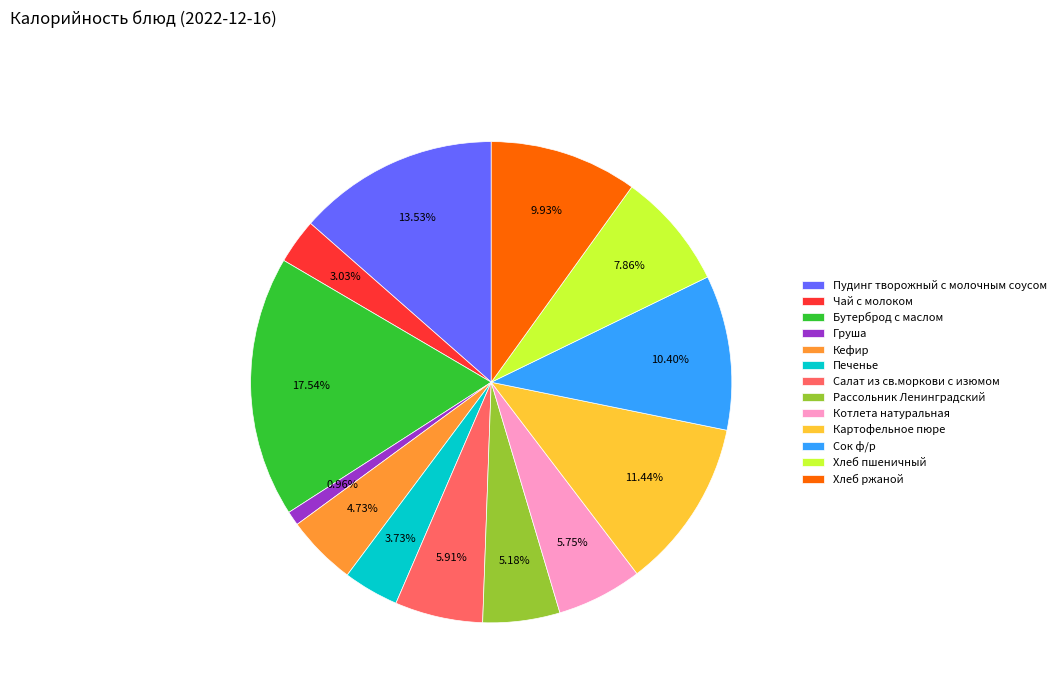

How many segments does this pie chart have?

13